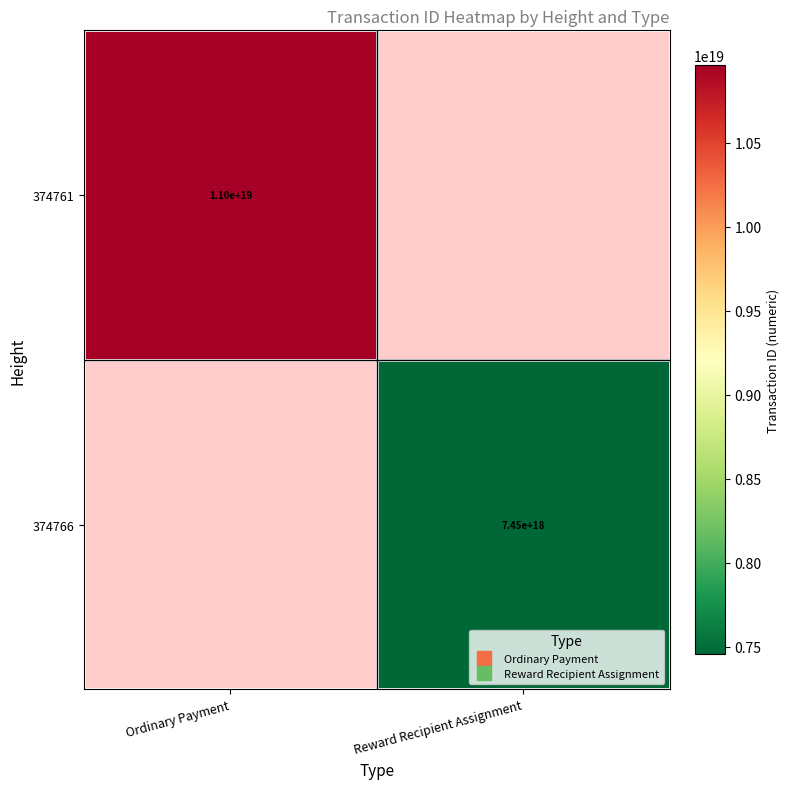

What is the spread (max minus min) of values at Reward Recipient Assignment?

7454365937639520256